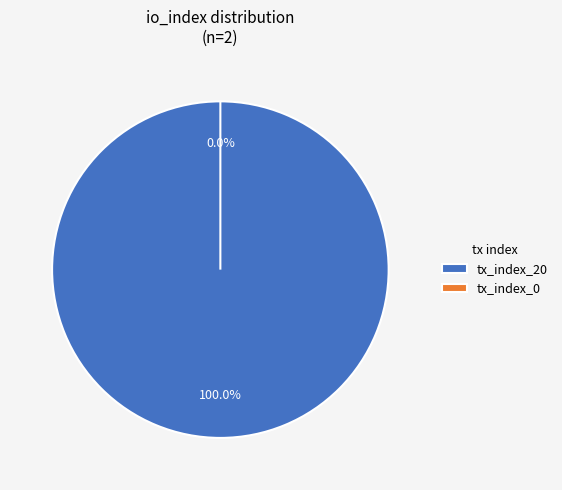

To the nearest percent, what is the difference between the largest and smallest slice percentages?

100%